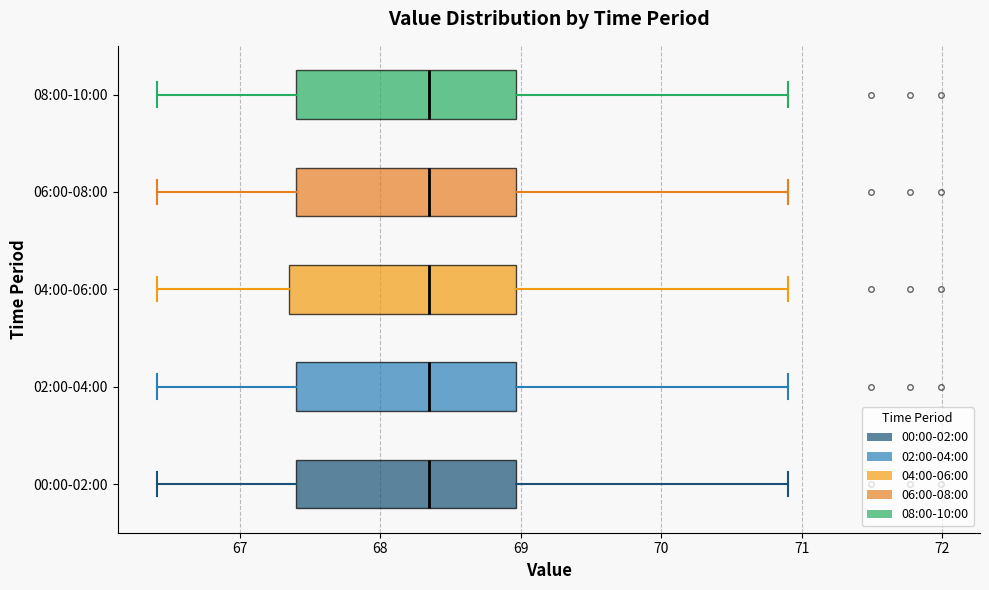

Reading bottom to top, transcribe this box plot: for each box, give where its median line is, the range the box spans, and where its two whiskers end, as read against the x-axis. The values are not printed on the chart, so give them approximately, as read against the axis.

00:00-02:00: median 68.3, box 67.4 to 69.0, whiskers 66.4 to 70.9
02:00-04:00: median 68.3, box 67.4 to 69.0, whiskers 66.4 to 70.9
04:00-06:00: median 68.3, box 67.4 to 69.0, whiskers 66.4 to 70.9
06:00-08:00: median 68.3, box 67.4 to 69.0, whiskers 66.4 to 70.9
08:00-10:00: median 68.3, box 67.4 to 69.0, whiskers 66.4 to 70.9